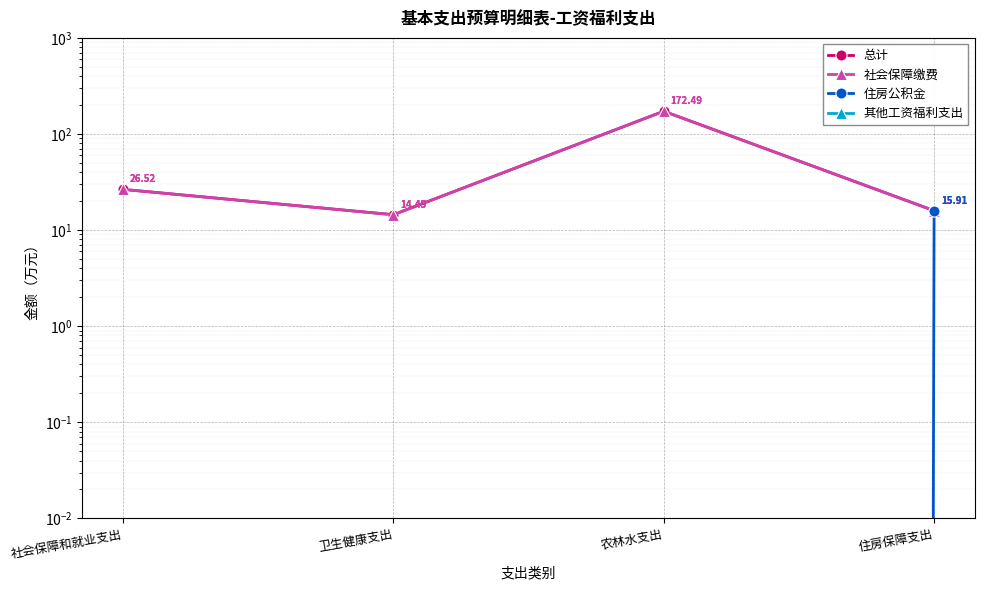

Which series changed the most between 社会保障和就业支出 and 农林水支出?

总计